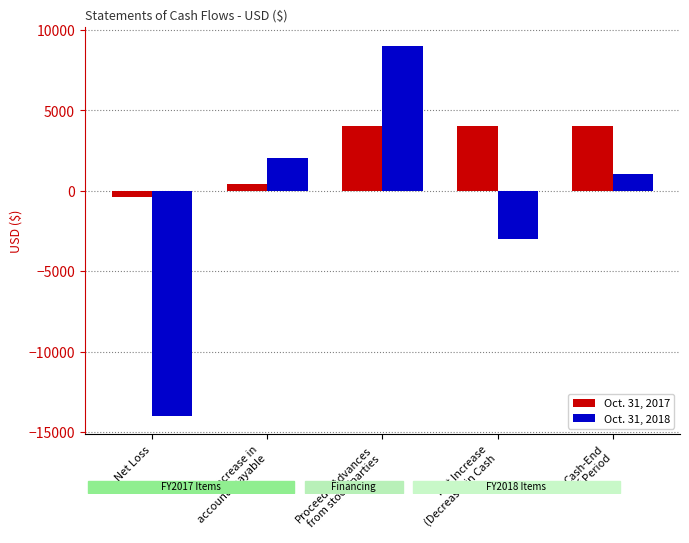

Reading right to left, transcribe all the data shown in this chart.

Oct. 31, 2017: Cash-End
of Period=4000	Net Increase
(Decrease) in Cash=4000	Proceeds/Advances
from stock/parties=4000	Increase in
accounts payable=387	Net Loss=-387
Oct. 31, 2018: Cash-End
of Period=1024	Net Increase
(Decrease) in Cash=-2976	Proceeds/Advances
from stock/parties=9000	Increase in
accounts payable=2013	Net Loss=-13989